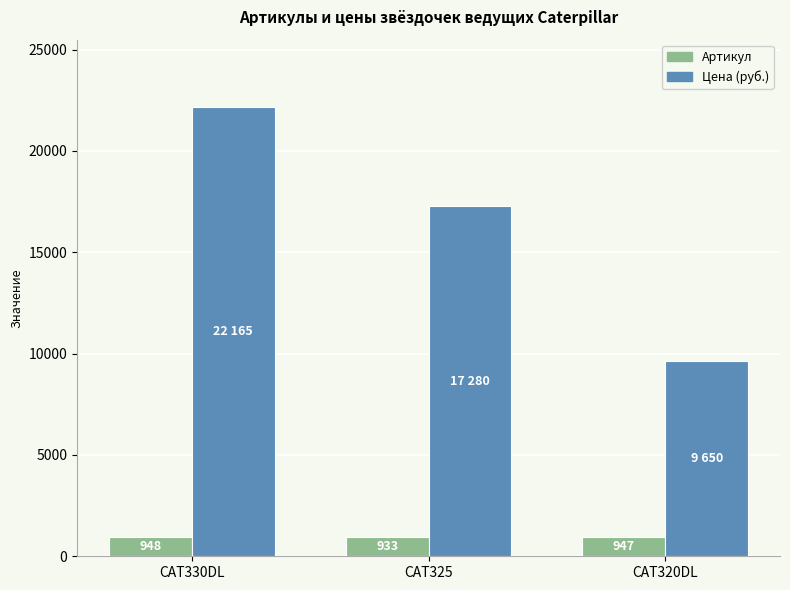

At which category does the chart reach its peak across all series?

CAT330DL